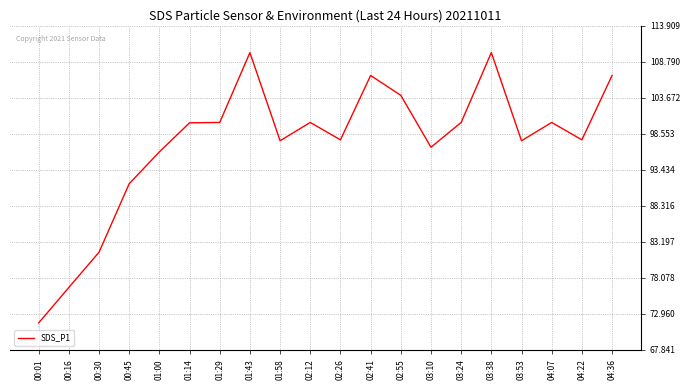

What position from the left is 04:07?

18